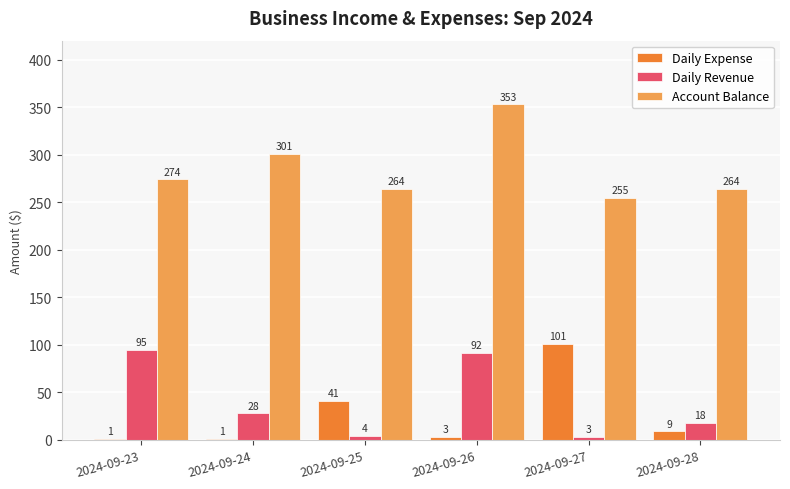

The value of Account Balance at 2024-09-25 is 467. True or false?

False